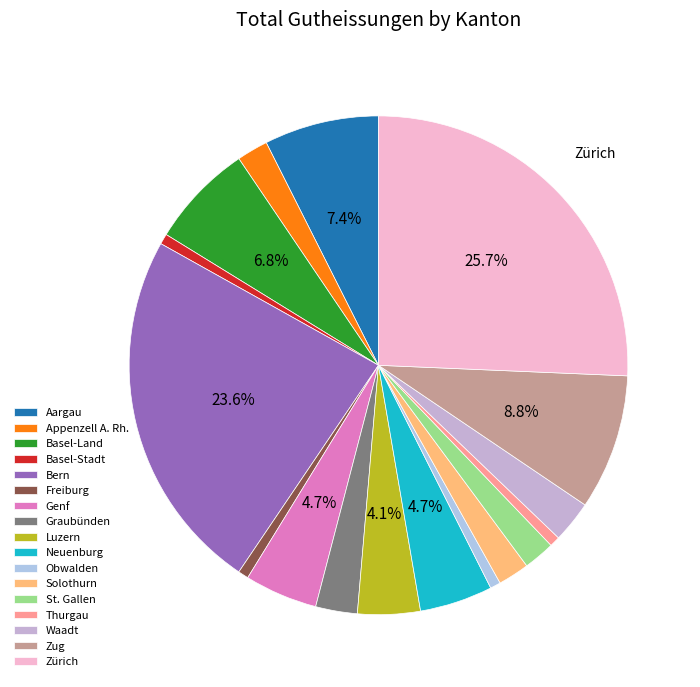

To the nearest percent, what is the difference between the largest and smallest slice percentages?

25%